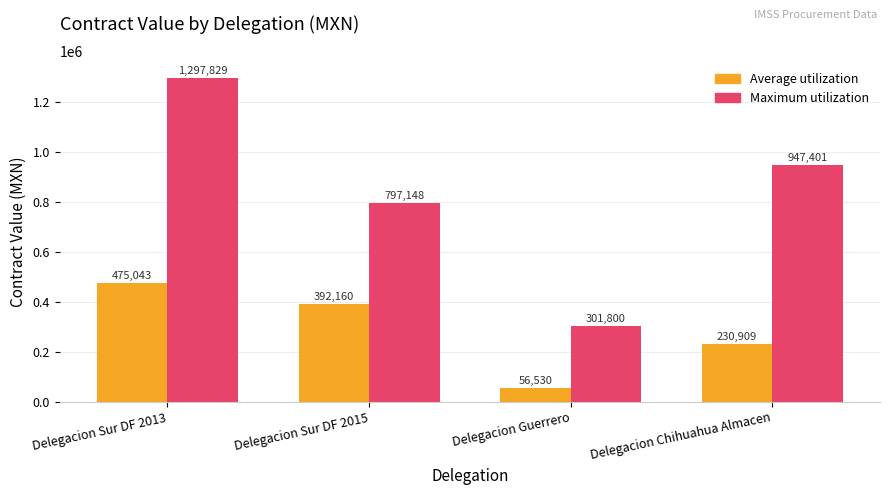

Which series has the widest spread of values?

Maximum utilization